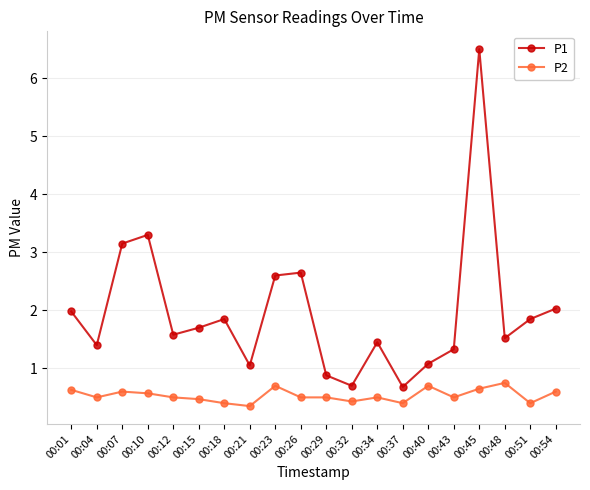

What is the difference between the maximum and minimum values in the P2 series?

0.4